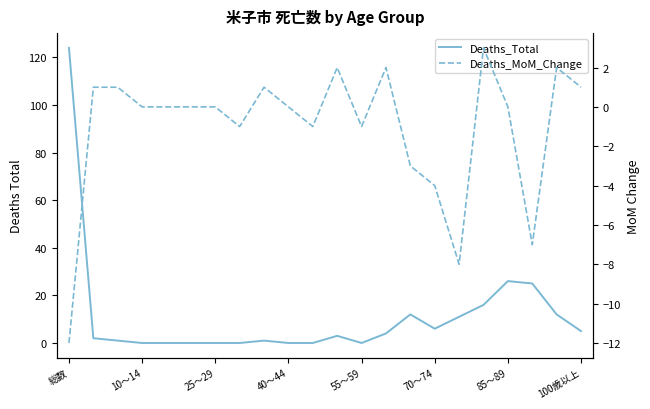

The value of Deaths_Total at 総数 is 124. True or false?

True